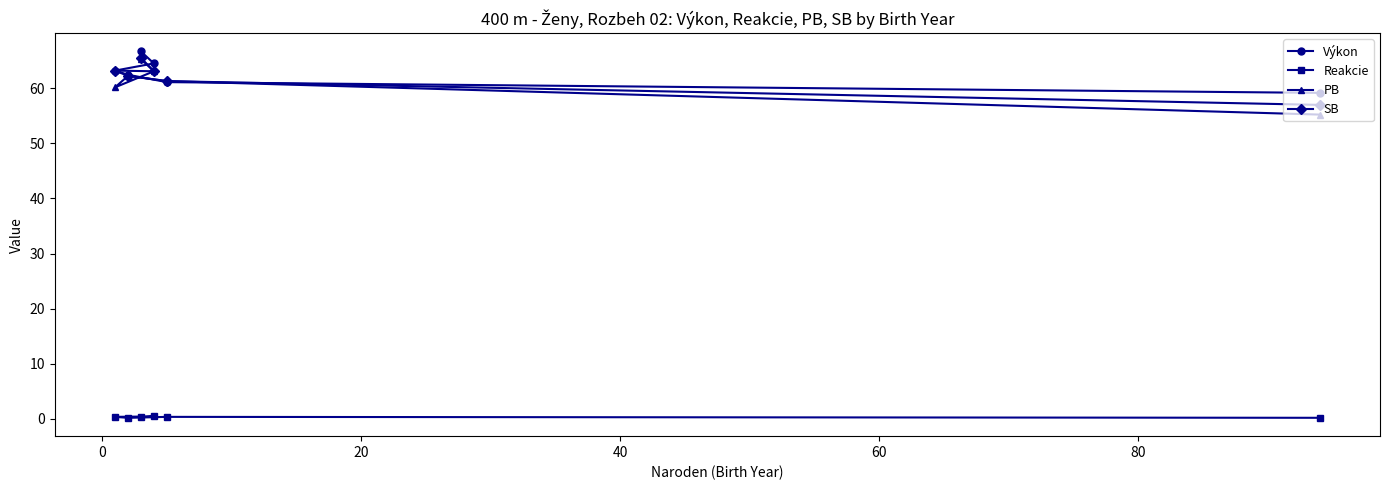

Count the number of data series in this chart.

4